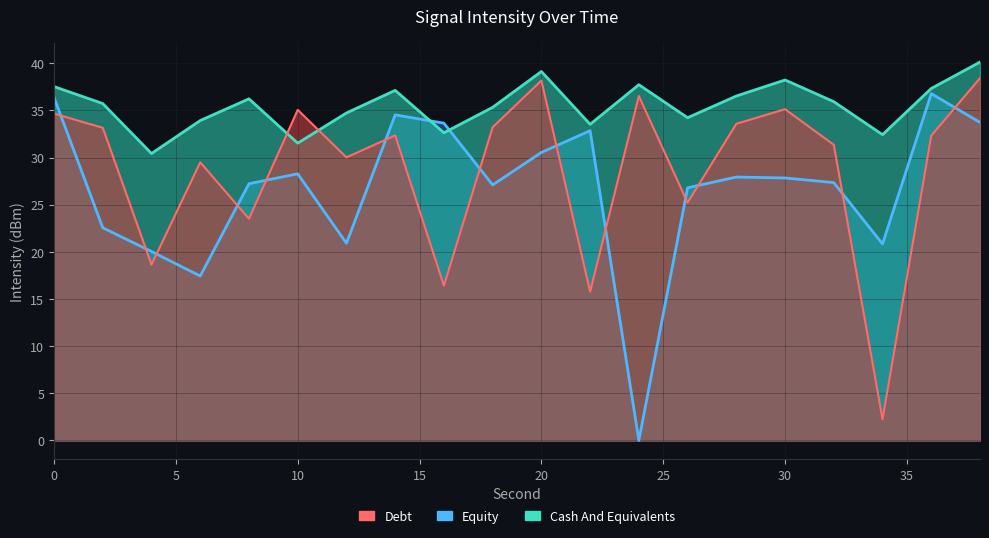

Which series has the widest spread of values?

Equity